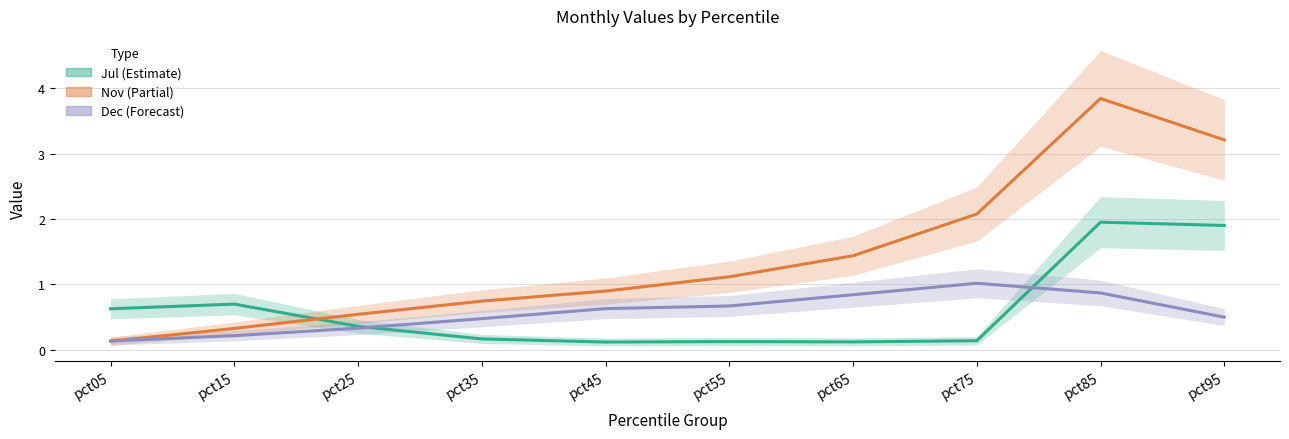

The value of Jul at pct75 is 0.1. True or false?

True